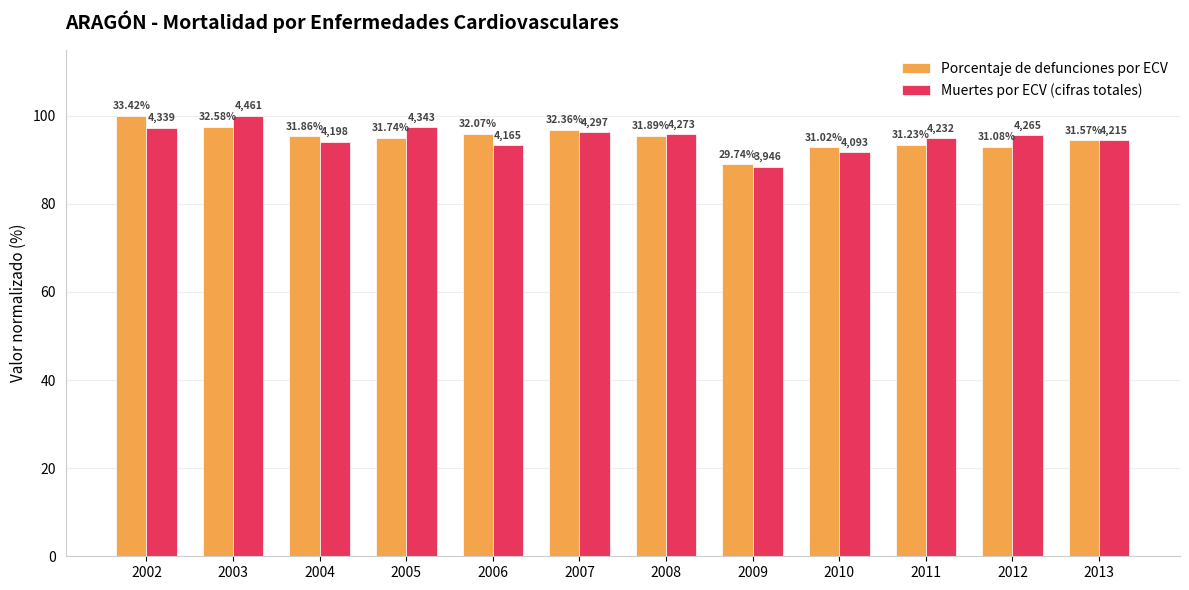

How many bars are there in total?

24